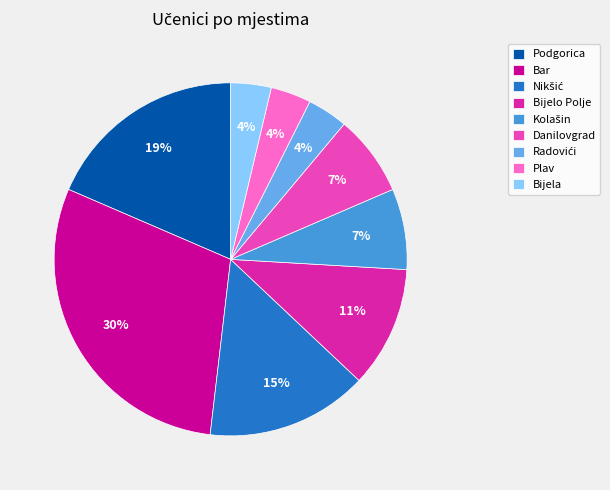

Is Plav the majority of the pie?

No